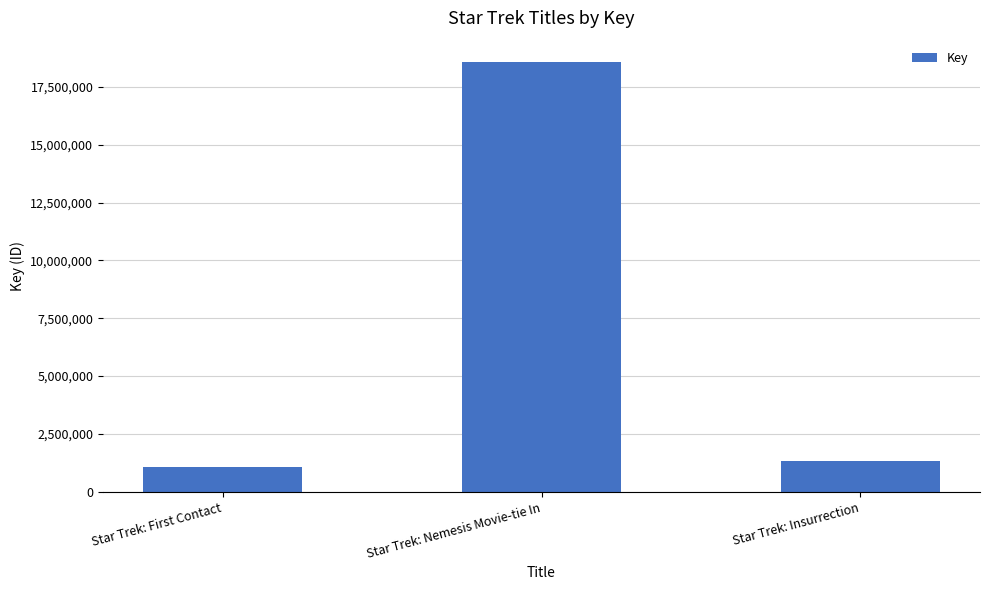

What is the label of the 1st bar from the left?

Star Trek: First Contact